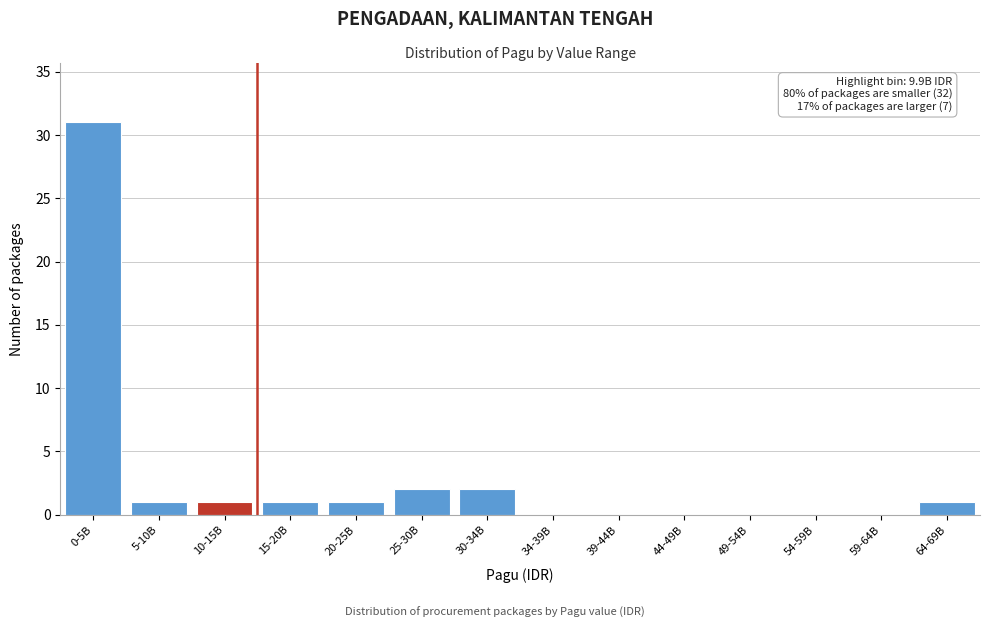

Reading right to left, list all the values displayed in this chart.

64-69B=1	59-64B=0	54-59B=0	49-54B=0	44-49B=0	39-44B=0	34-39B=0	30-34B=2	25-30B=2	20-25B=1	15-20B=1	10-15B=1	5-10B=1	0-5B=31